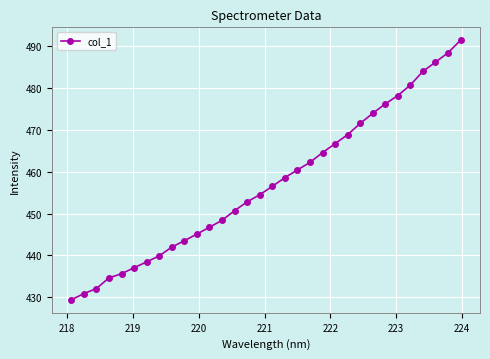

What is the maximum value shown in the chart?

491.4